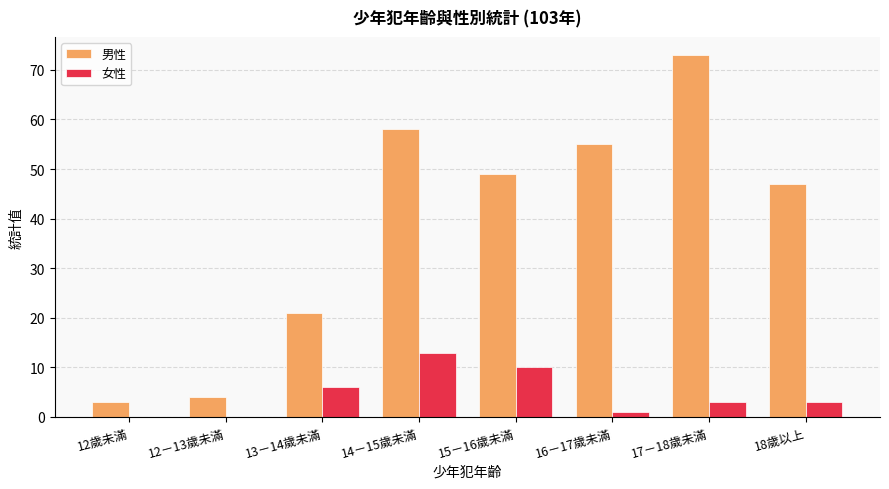

At which label is 男性 closest to 38?

18歲以上